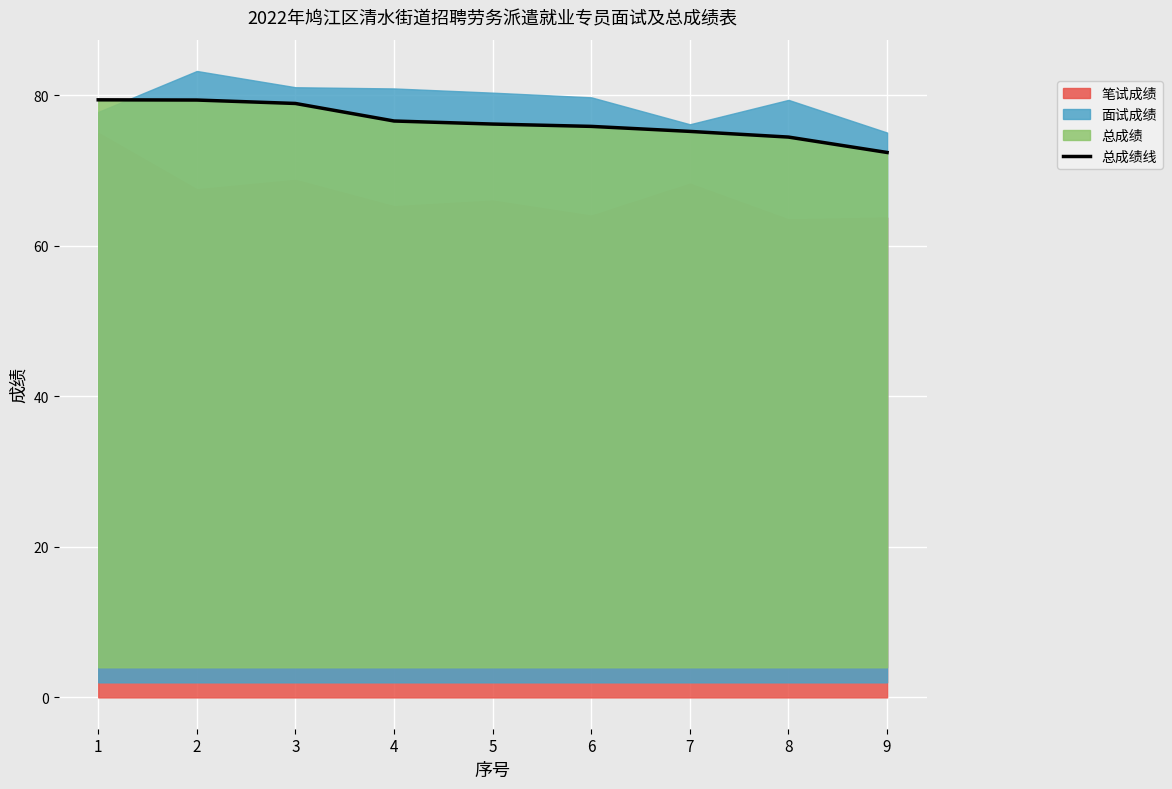

Which has a higher value, 3 or 8?

3